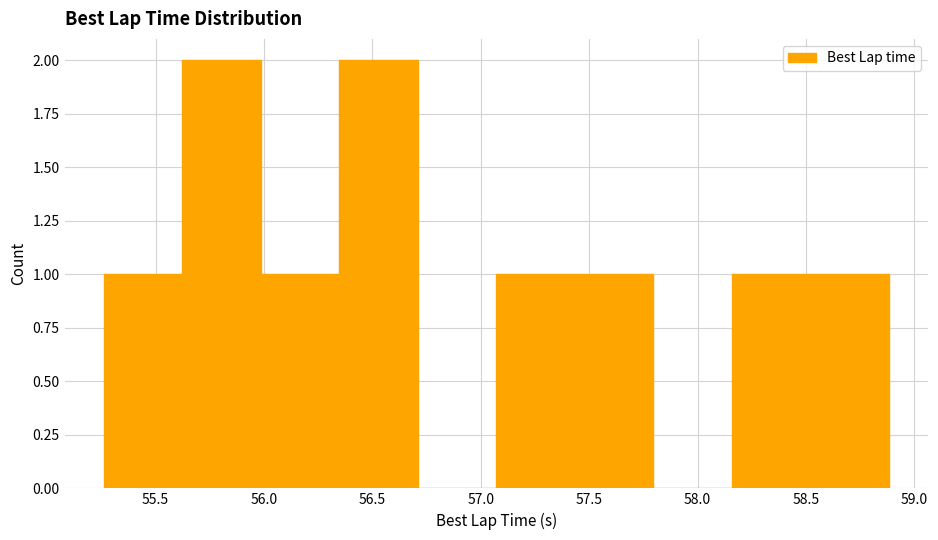

How tall is the bar that spans 55.60 to 56.00 on the x-axis? Neither the bar edges nor the heights are printed on the chart, so give them approximately, as read against the axes.

2